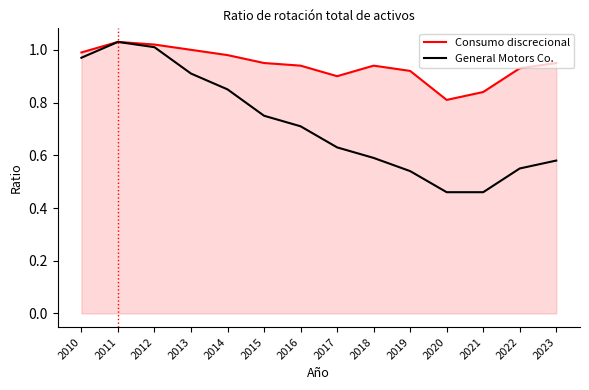

The value of Consumo discrecional at 2018 is 1.4. True or false?

False